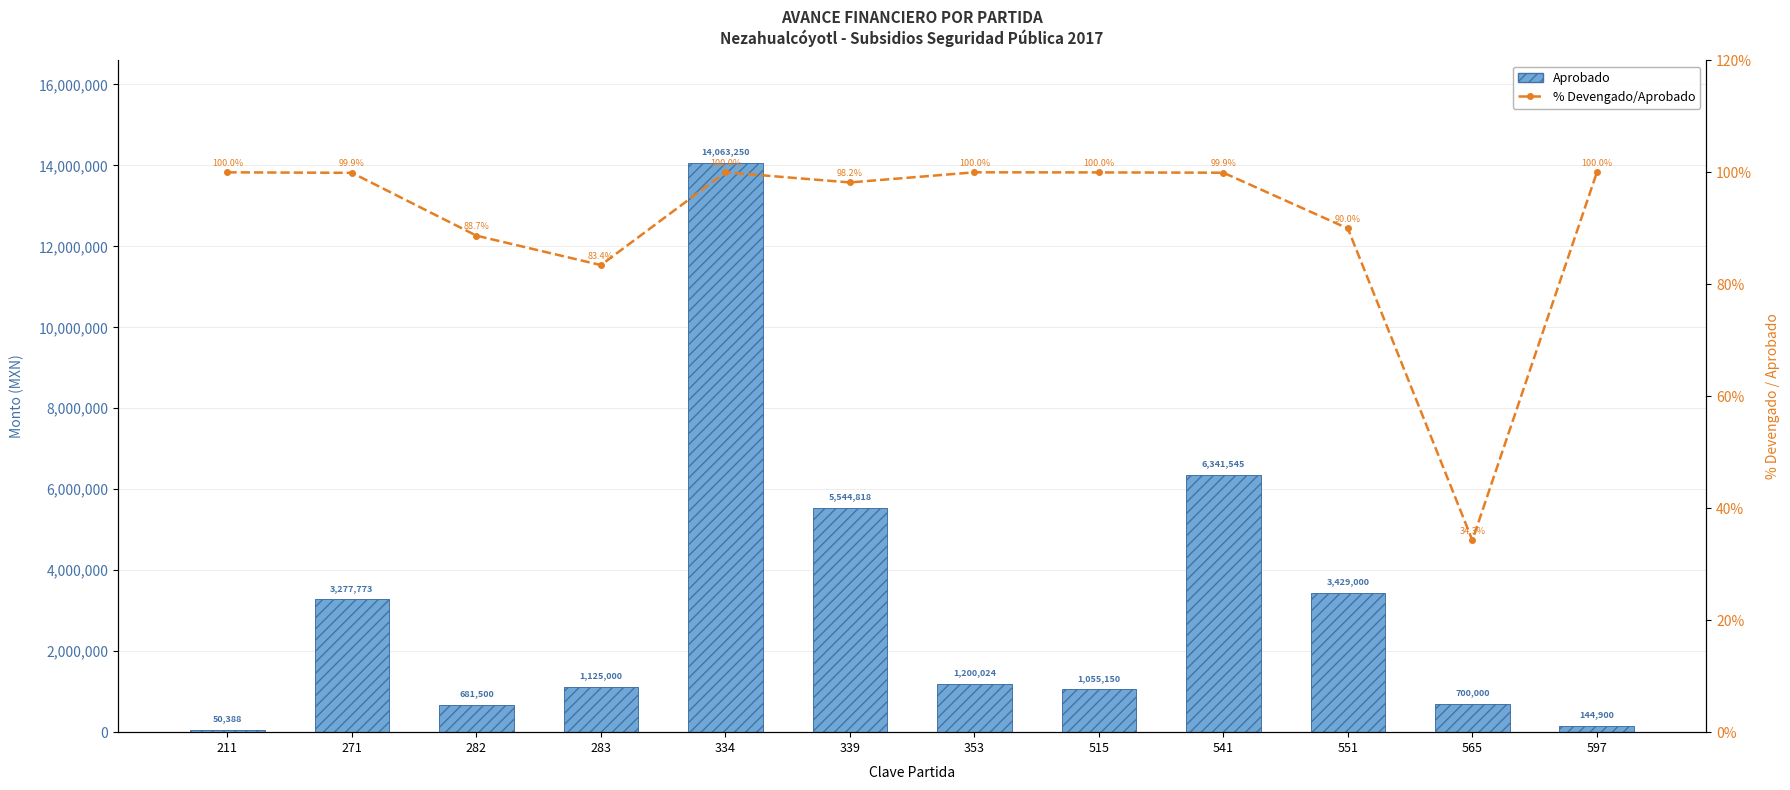

The value of Aprobado at 211 is 50388.0. True or false?

True